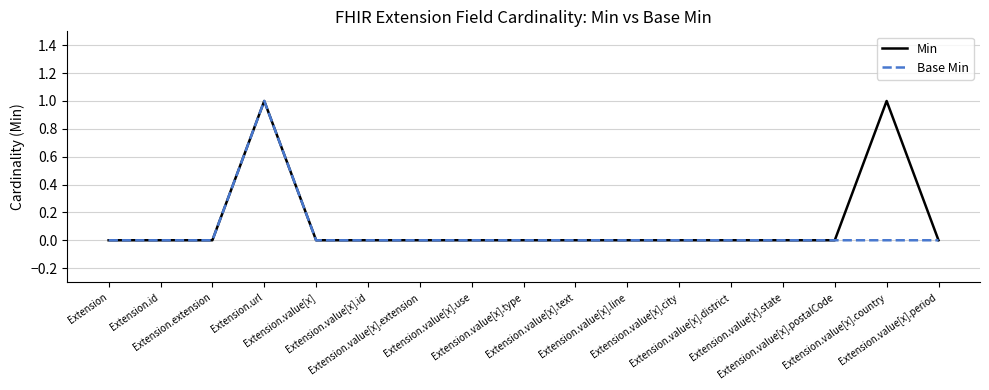

How many lines are shown in the chart?

2